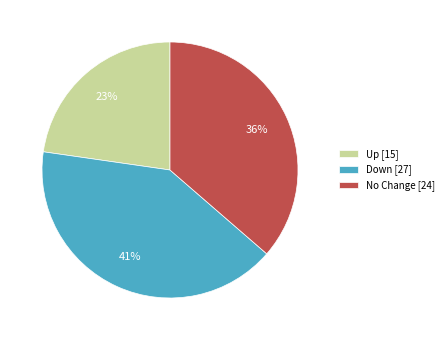

To the nearest percent, what is the combined percentage of Up [15] and No Change [24]?

59%